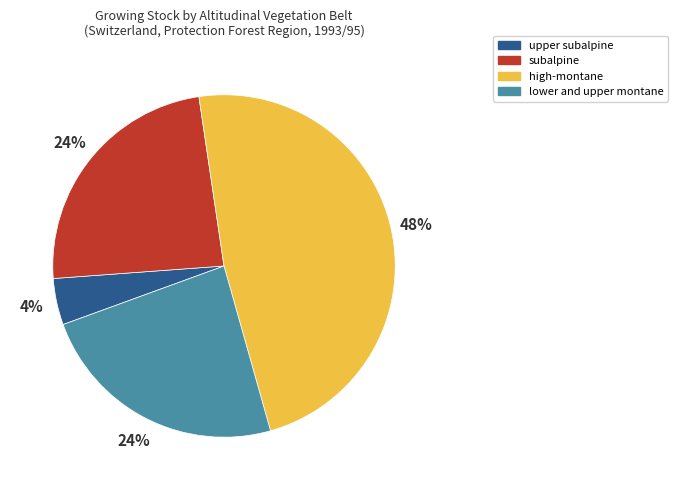

How many segments does this pie chart have?

4